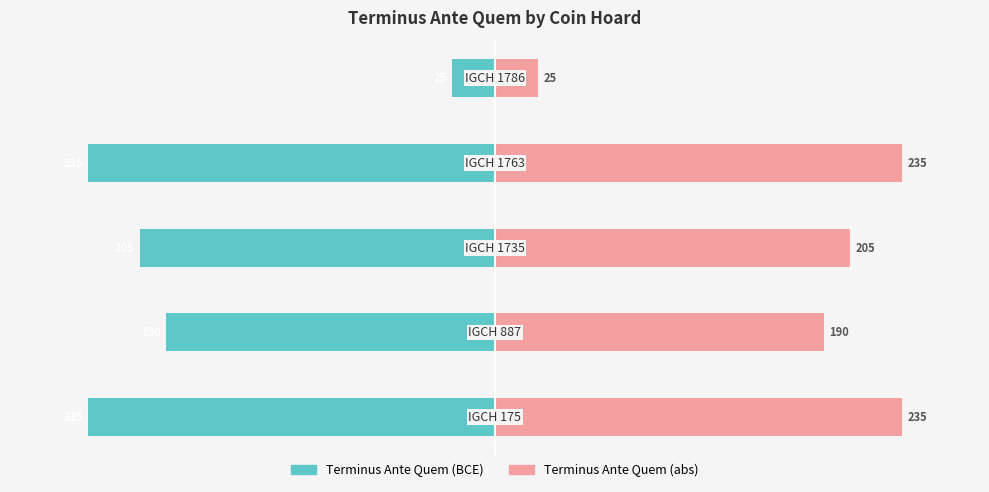

At how many categories does at least one series exceed 32?

4